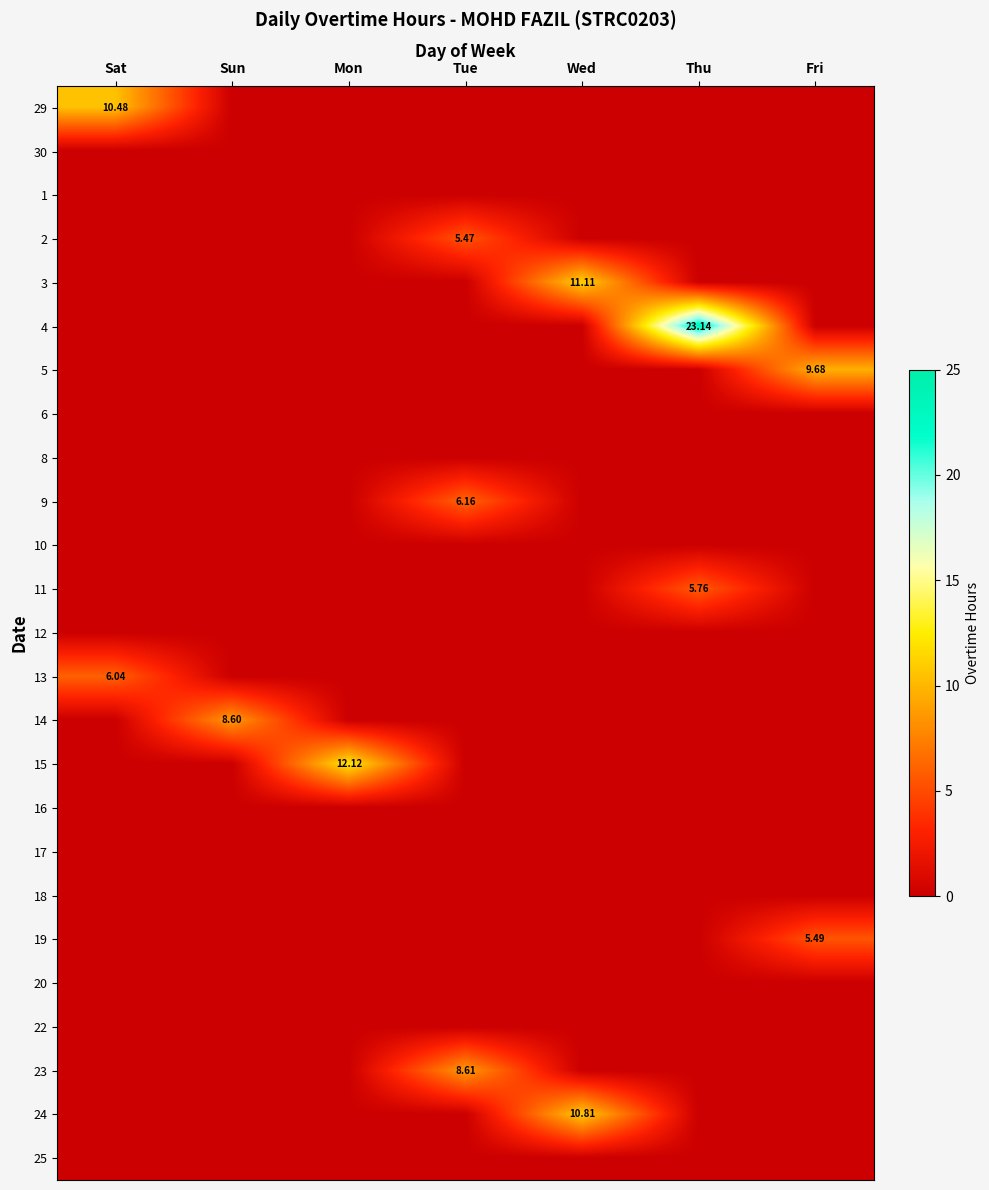

What is the maximum value for 3?

11.1